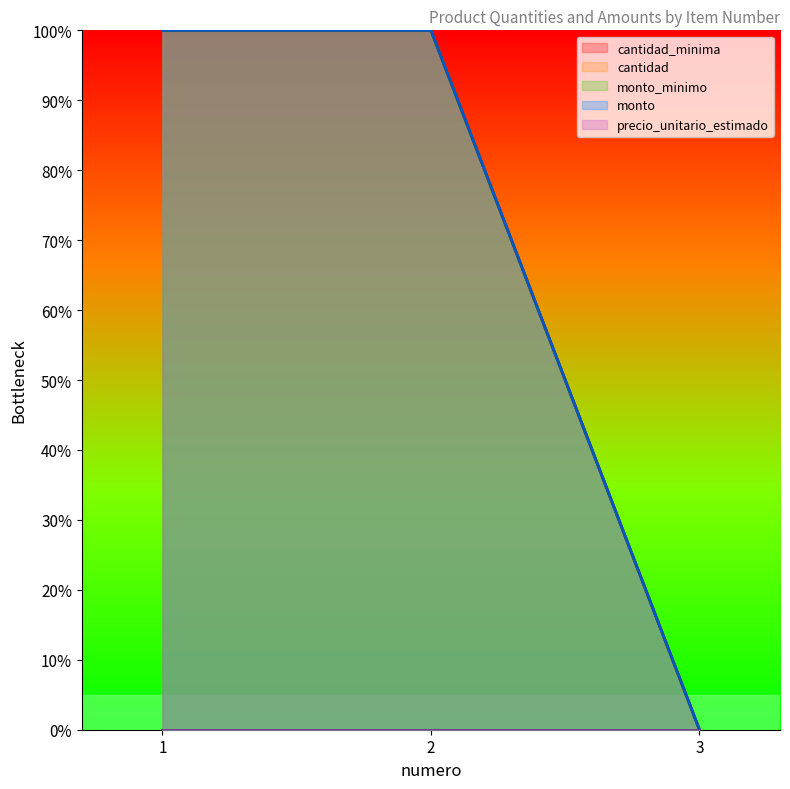

The value of monto_minimo at 3 is 0. True or false?

True